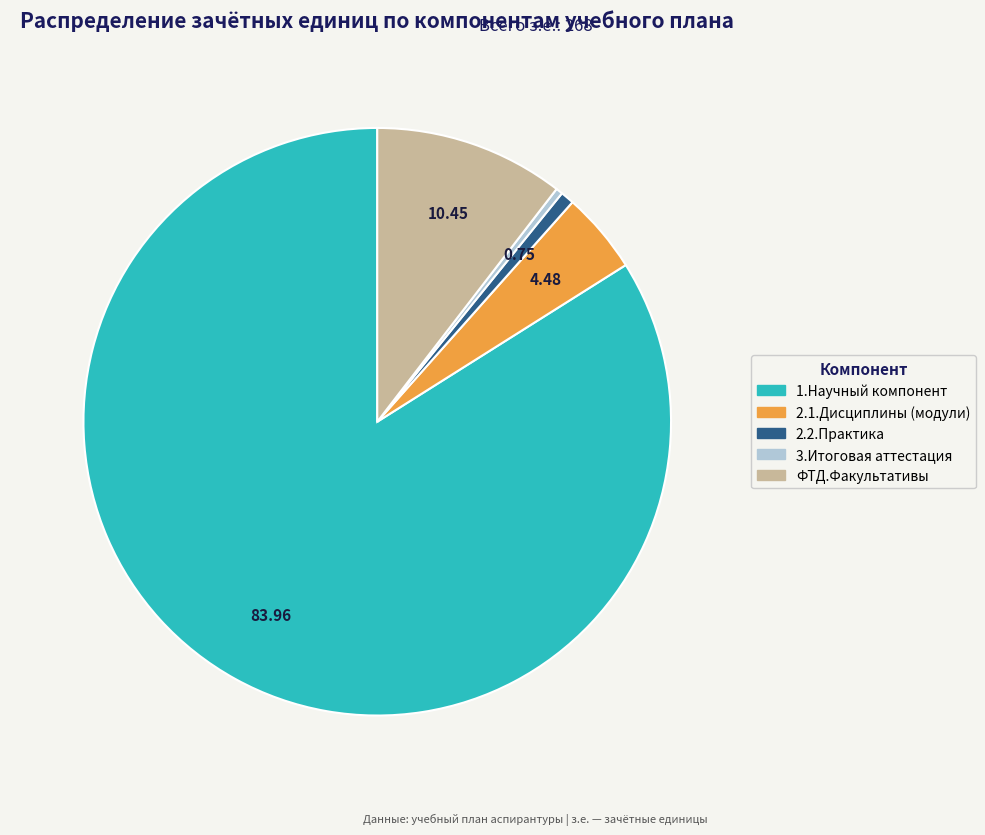

Is it true that 2.1.Дисциплины (модули) is 19% of the pie?

False